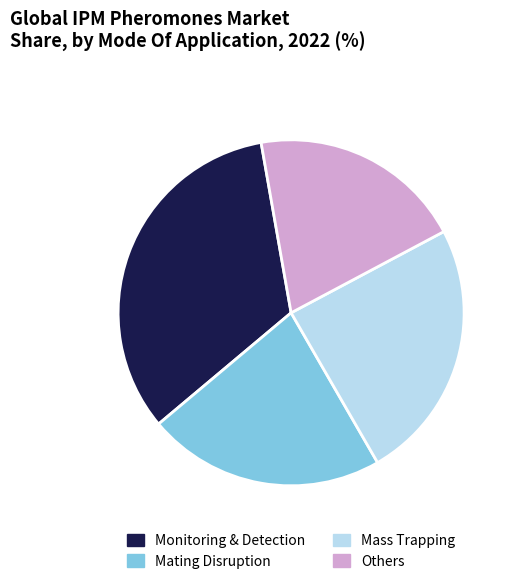

Is Mating Disruption the majority of the pie?

No